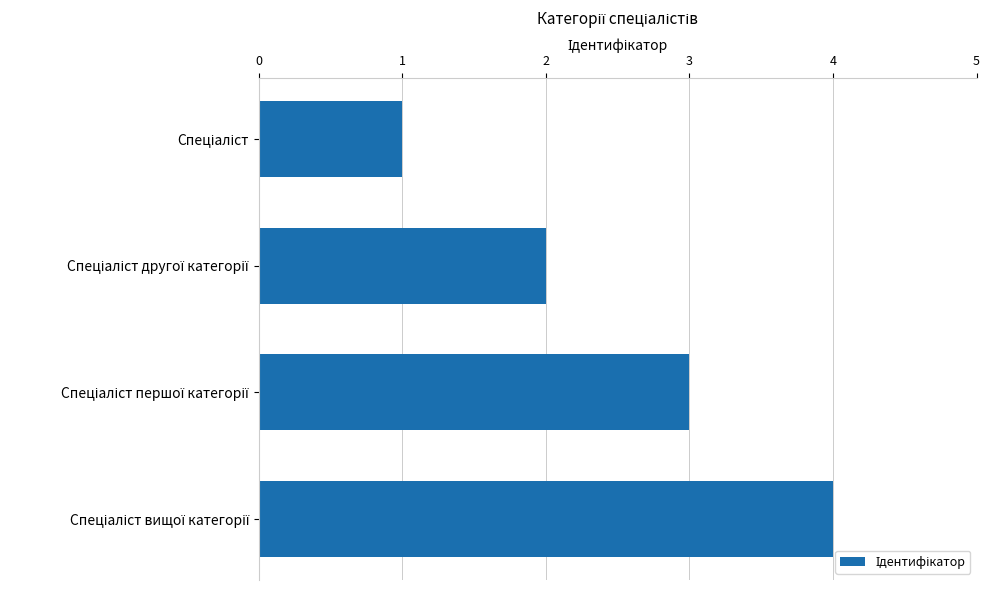

What is the greatest value displayed?

4